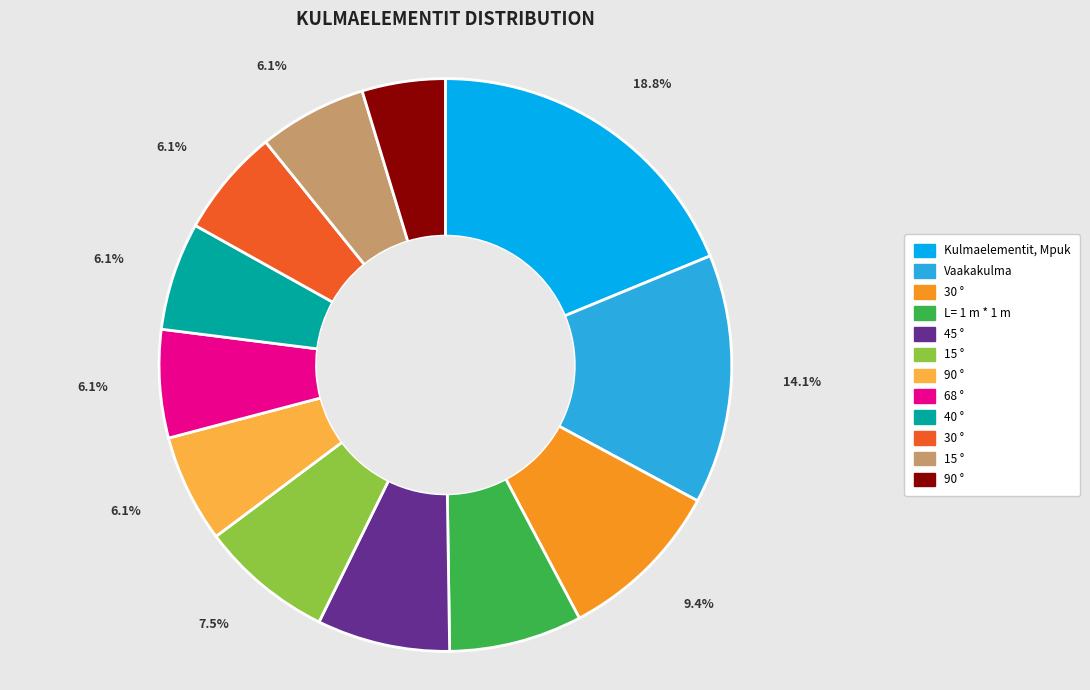

How many slices are in this pie chart?

12